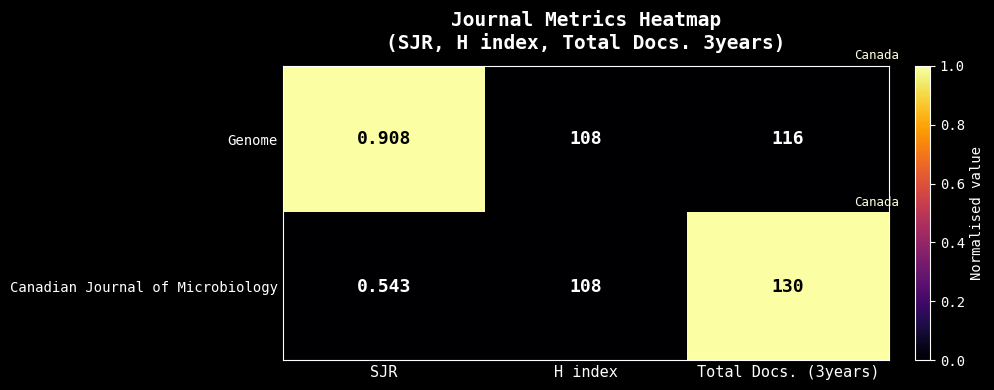

What is the spread (max minus min) of values at SJR?

0.4